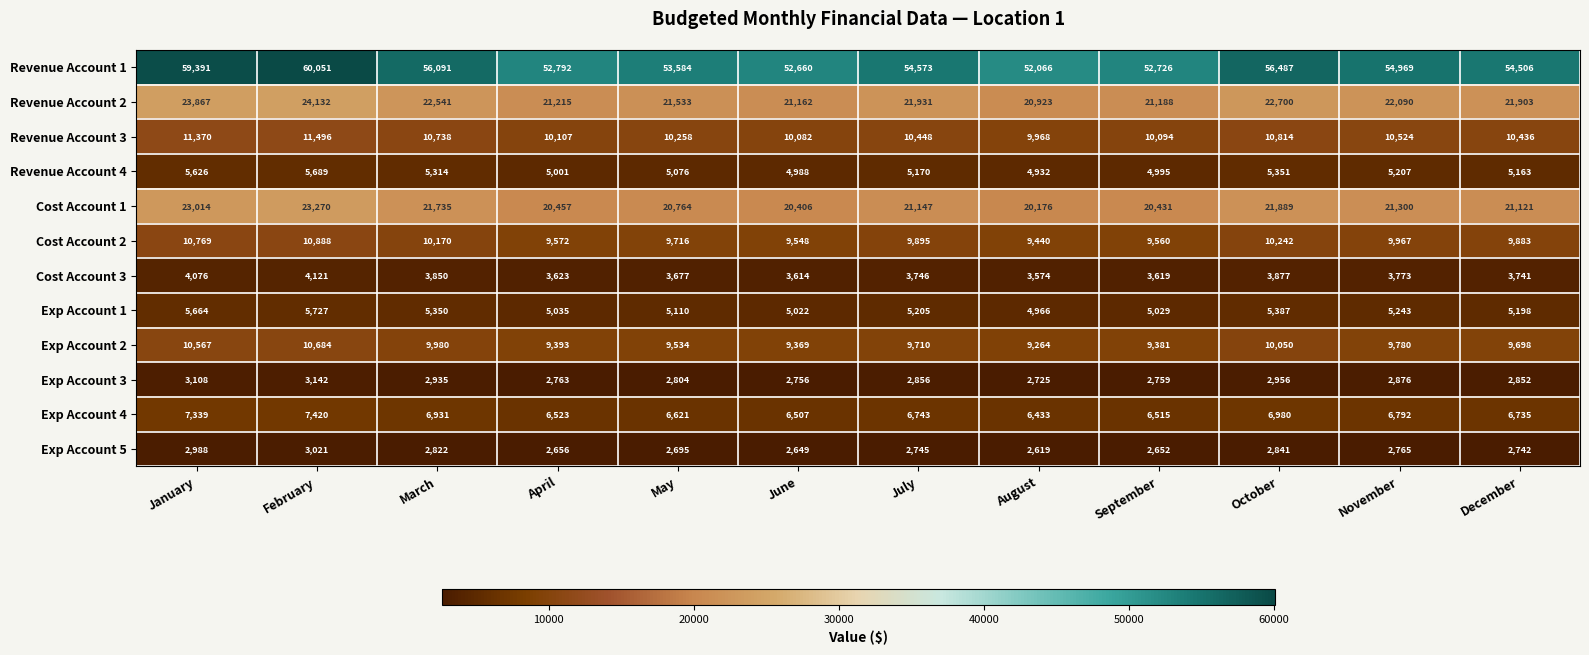

What is the sum of the Exp Account 3 values at September and November?

5635